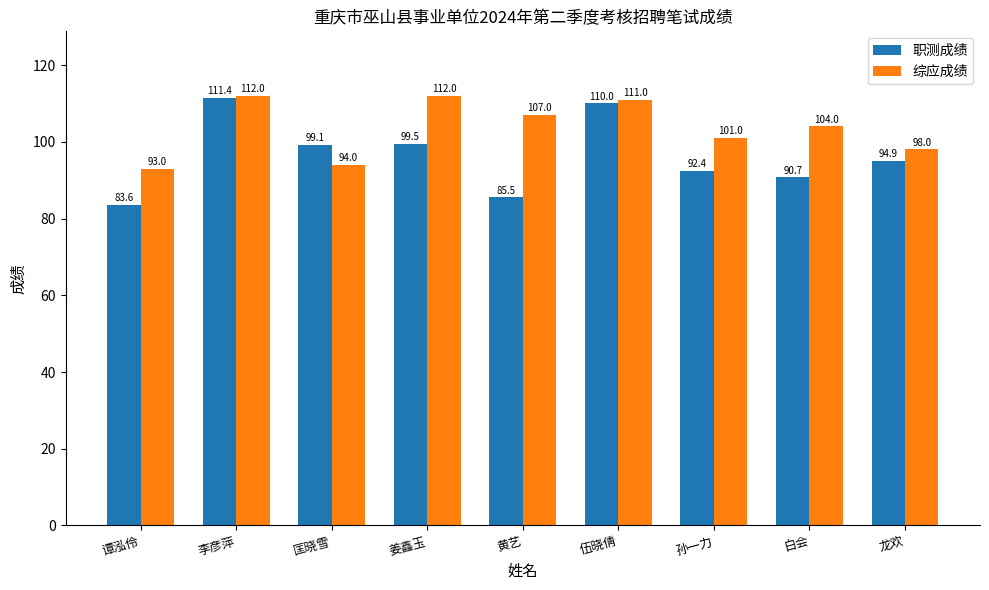

True or false: 综应成绩 has a value of 112.0 at 李彦萍.

True